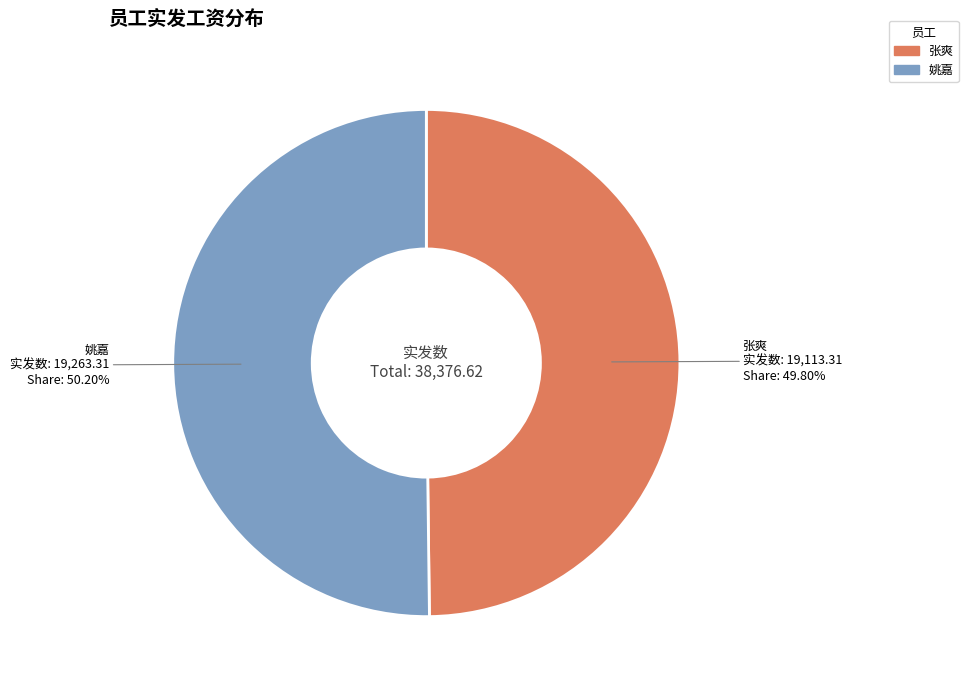

Does any single category account for the majority?

Yes